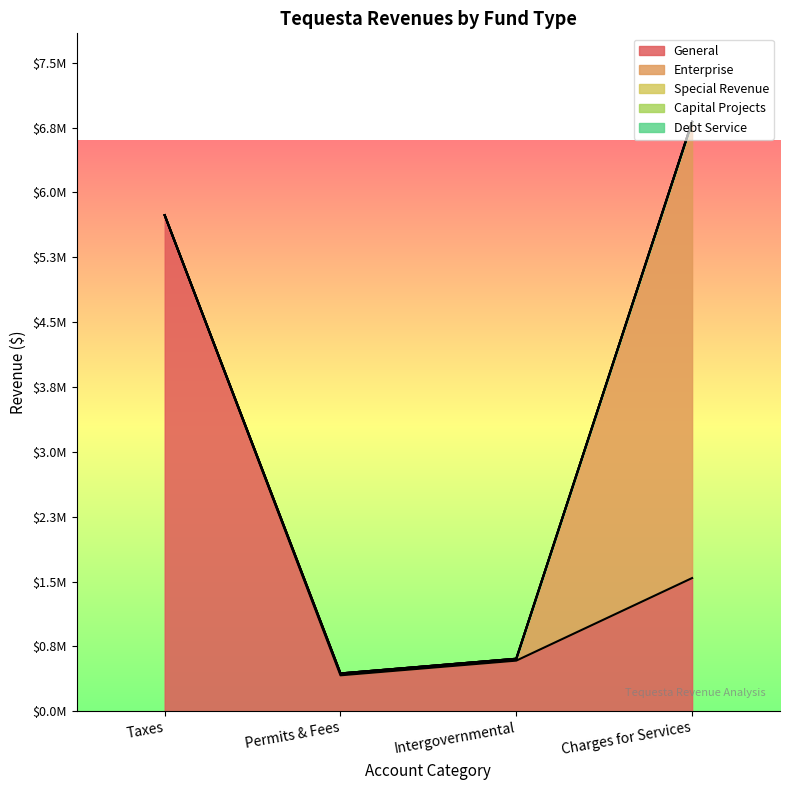

What is the label of the 3rd point from the right?

Permits & Fees